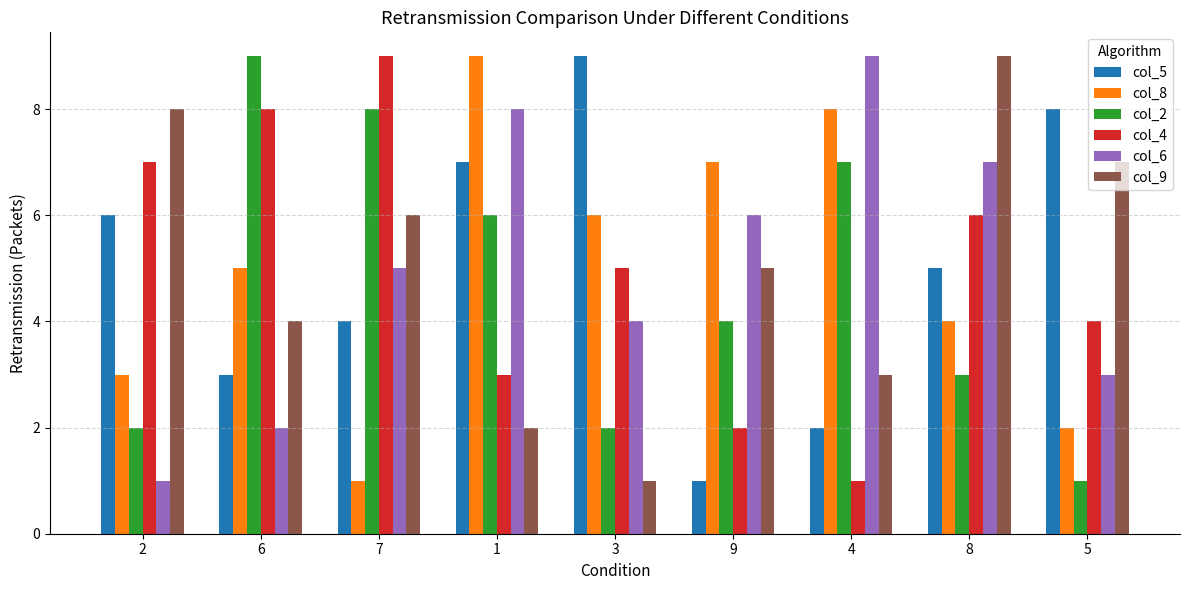

Reading right to left, extract all data points from this chart.

col_5: 5=8	8=5	4=2	9=1	3=9	1=7	7=4	6=3	2=6
col_8: 5=2	8=4	4=8	9=7	3=6	1=9	7=1	6=5	2=3
col_2: 5=1	8=3	4=7	9=4	3=2	1=6	7=8	6=9	2=2
col_4: 5=4	8=6	4=1	9=2	3=5	1=3	7=9	6=8	2=7
col_6: 5=3	8=7	4=9	9=6	3=4	1=8	7=5	6=2	2=1
col_9: 5=7	8=9	4=3	9=5	3=1	1=2	7=6	6=4	2=8